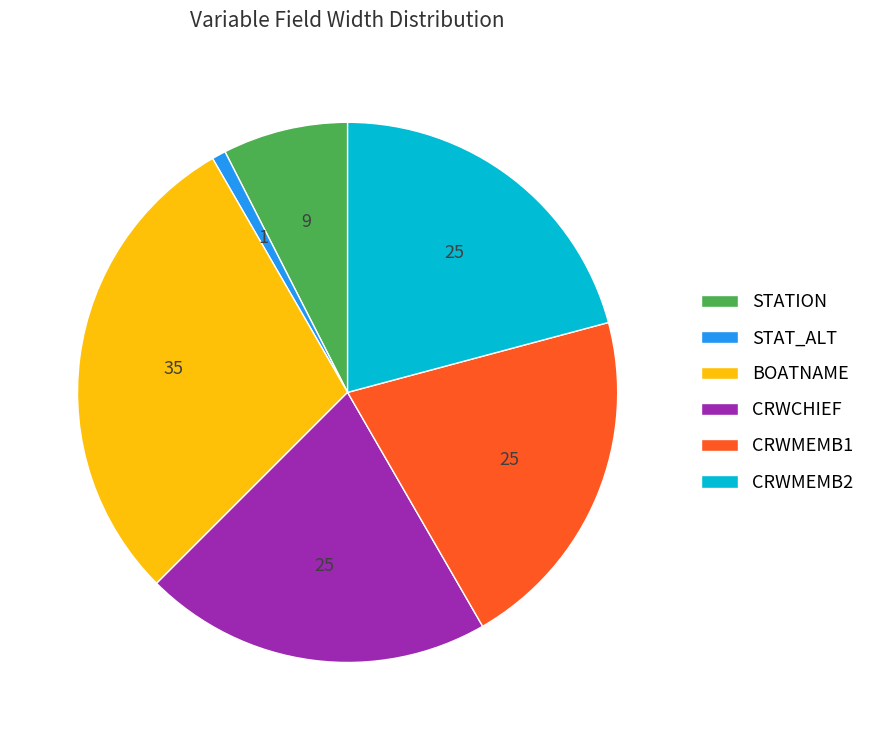

Is it true that CRWCHIEF is 13% of the pie?

False